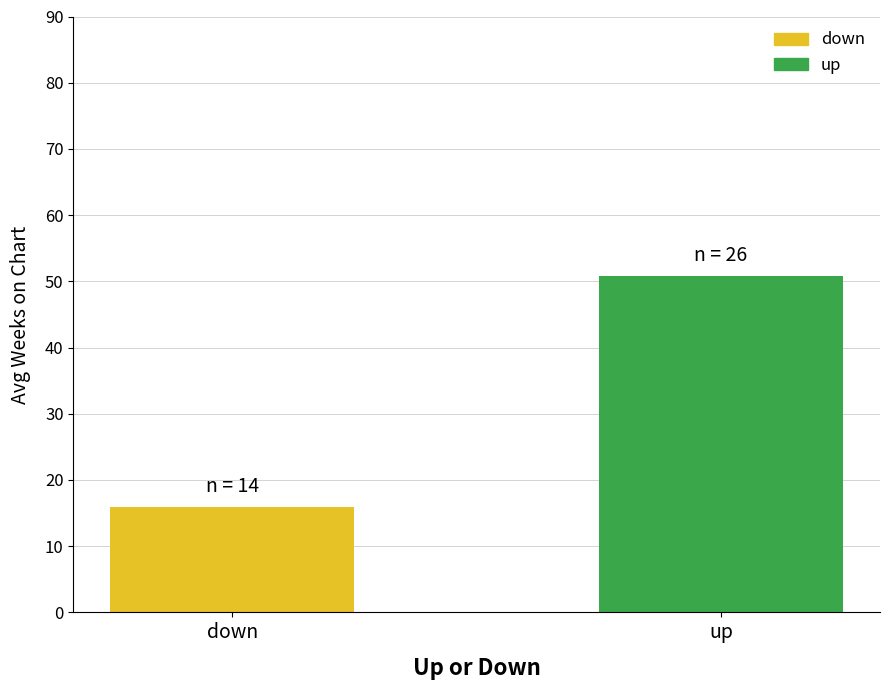

Where does the data first go above 50?

up